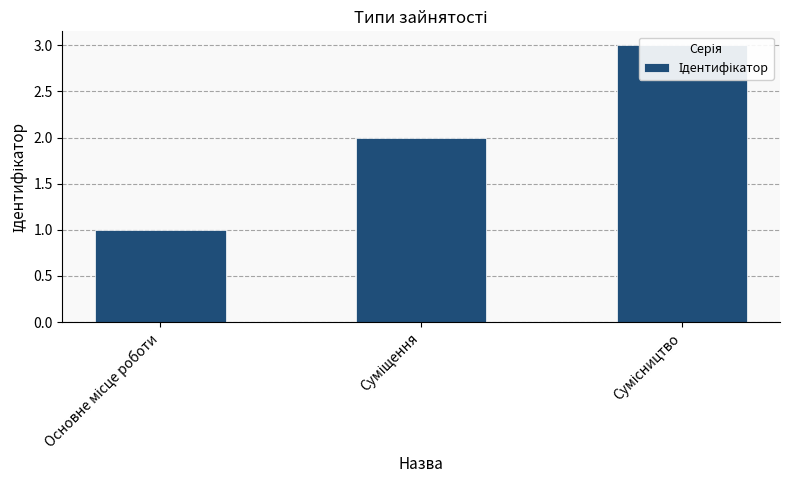

At which category does the chart reach its minimum across all series?

Основне місце роботи